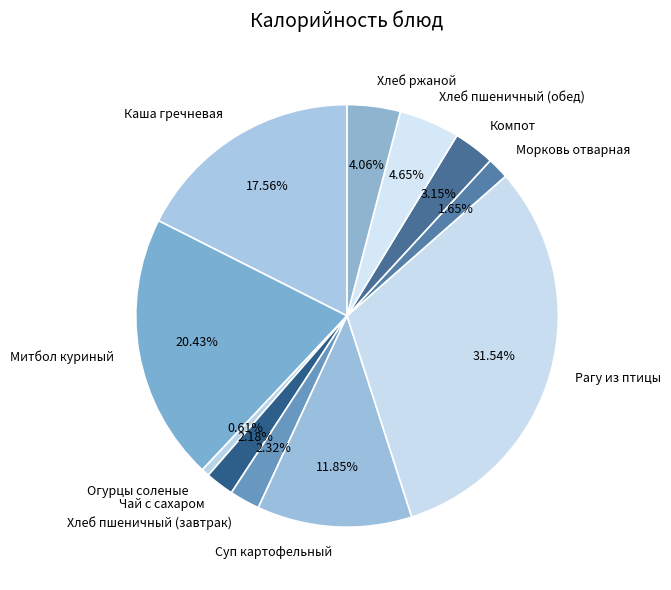

Combined, do Чай с сахаром and Хлеб ржаной account for over 50%?

No